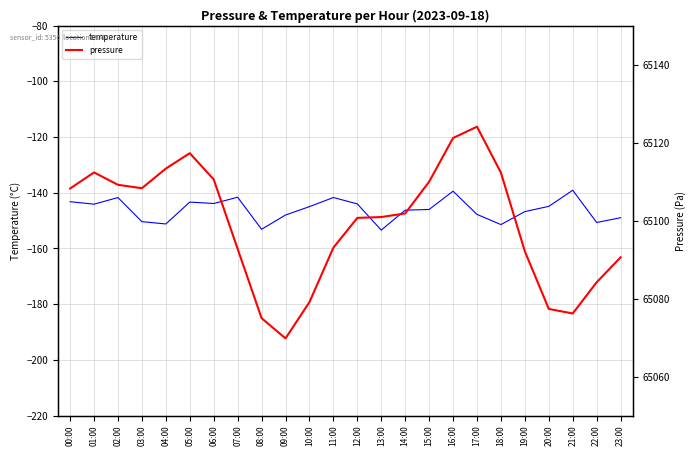

What is the maximum value for pressure?

65124.1